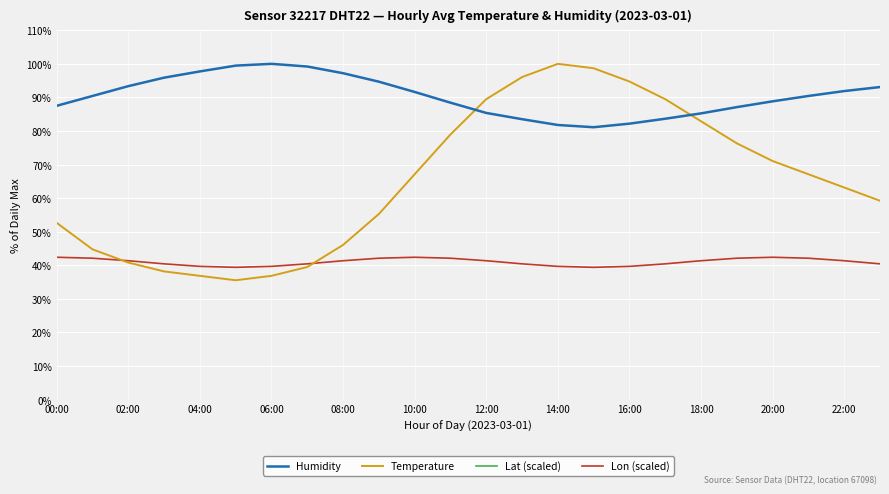

What is the average value of the Humidity series?

90.4